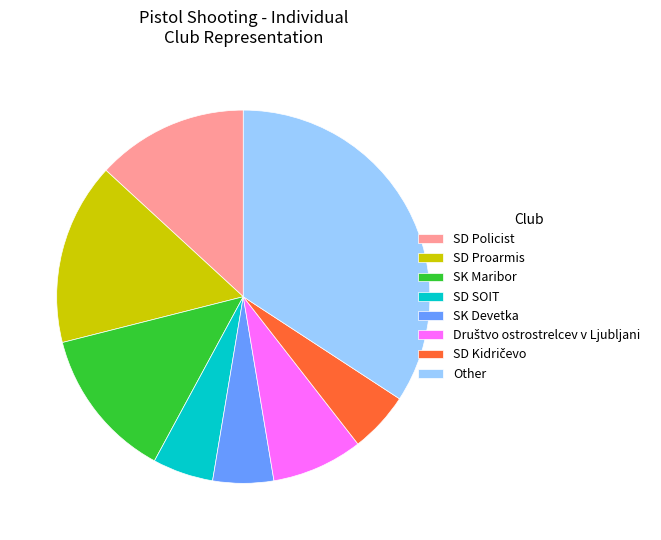

What is the largest slice in the pie chart?

Other